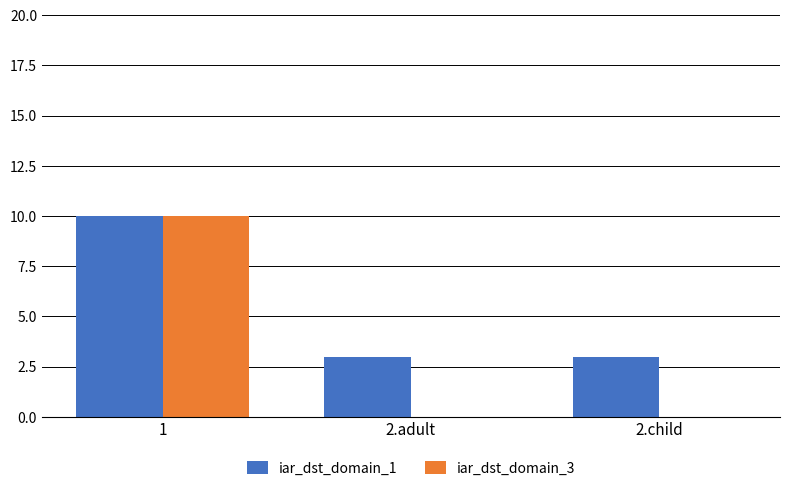

Which series has the largest total across all categories?

iar_dst_domain_1